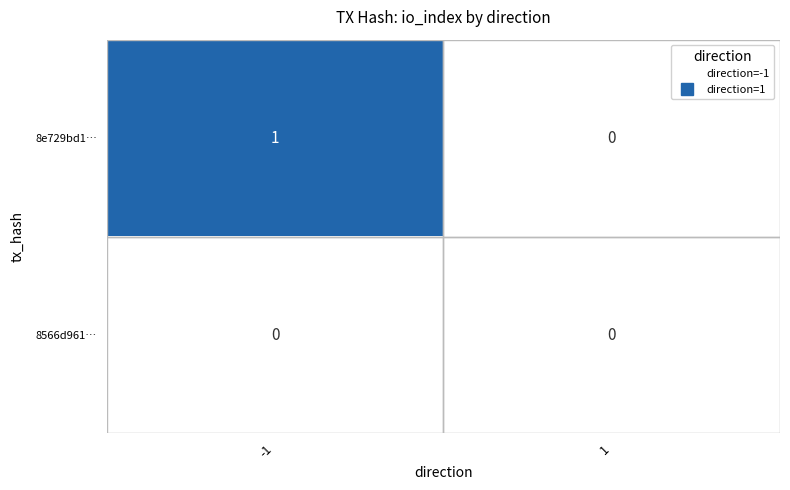

Rank the series by their maximum value, from lowest to highest.

8566d961…, 8e729bd1…